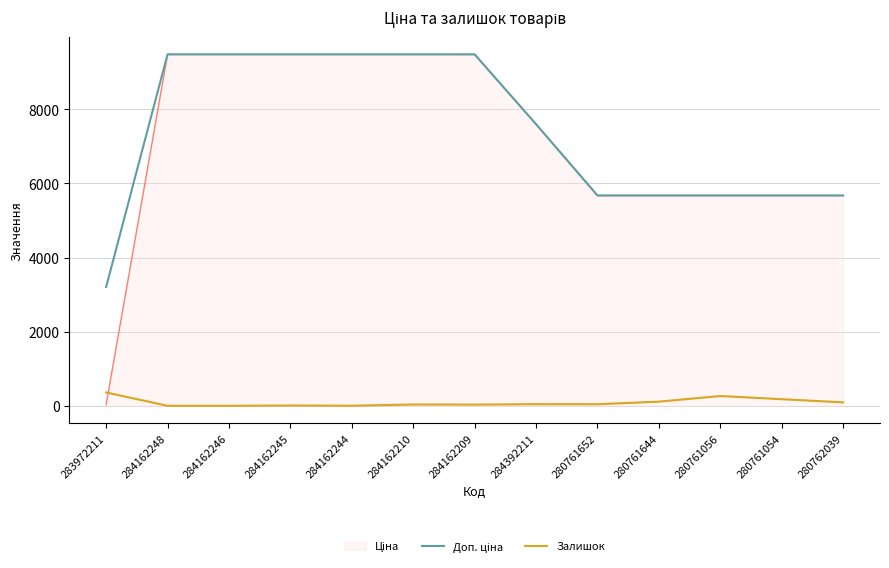

True or false: Залишок has a value of 33.0 at 284162209.

True